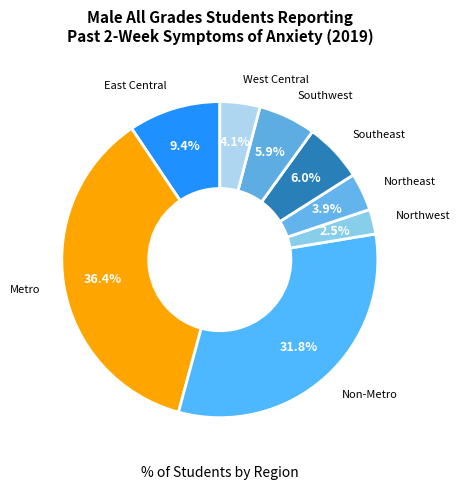

To the nearest percent, what percentage of the pie is Non-Metro?

32%